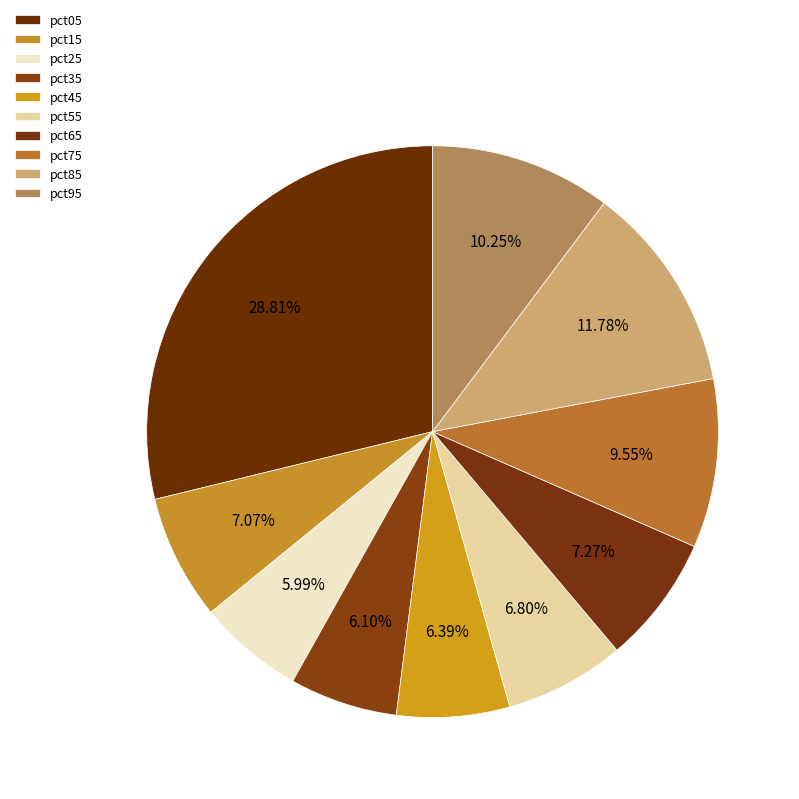

Count the number of slices in the pie.

10